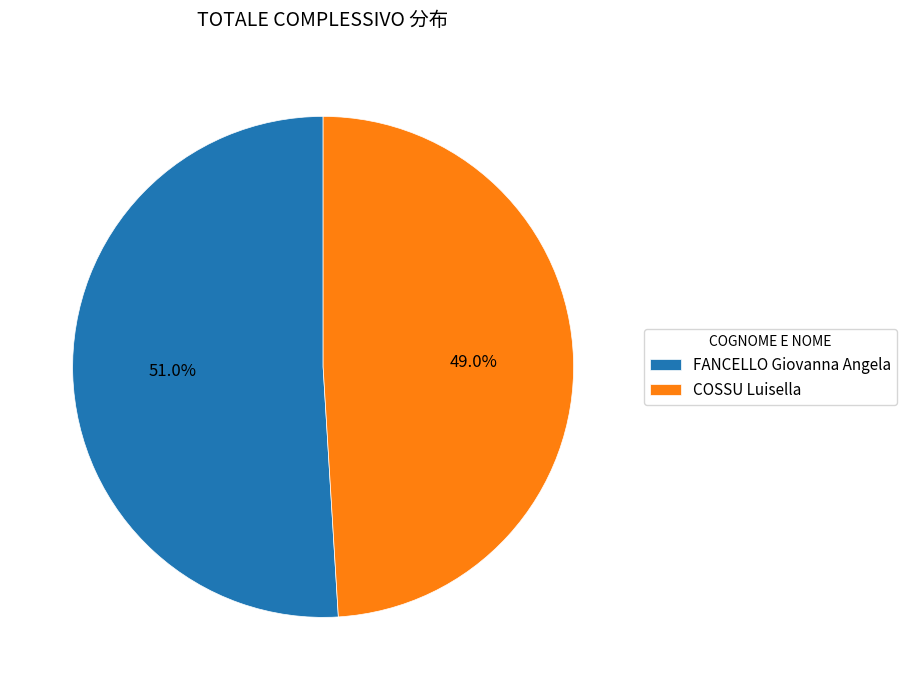

Approximately how many times larger is the value at COSSU Luisella compared to FANCELLO Giovanna Angela?

1.0